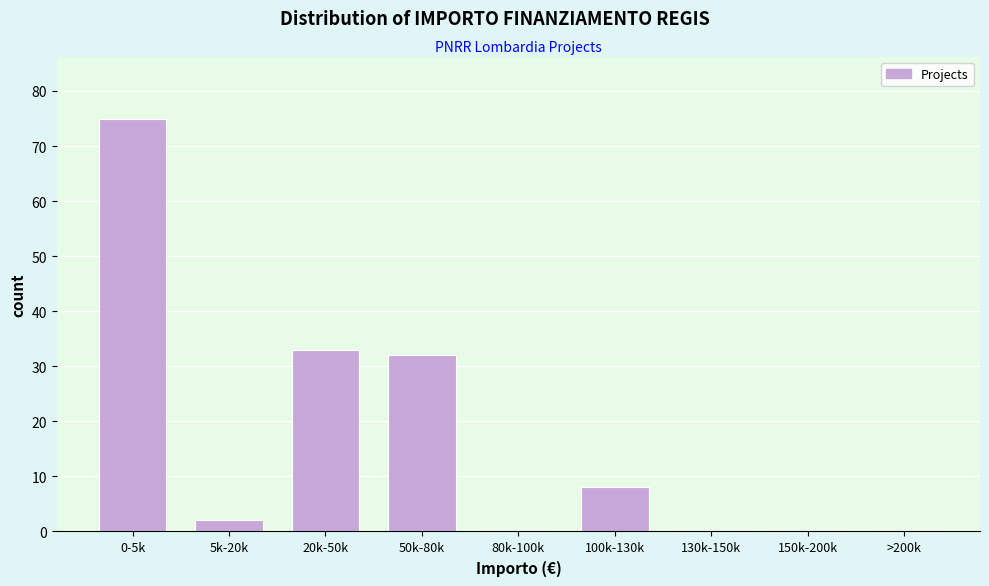

Reading left to right, what are all the values shown in this chart?

0-5k=75	5k-20k=2	20k-50k=33	50k-80k=32	80k-100k=0	100k-130k=8	130k-150k=0	150k-200k=0	>200k=0